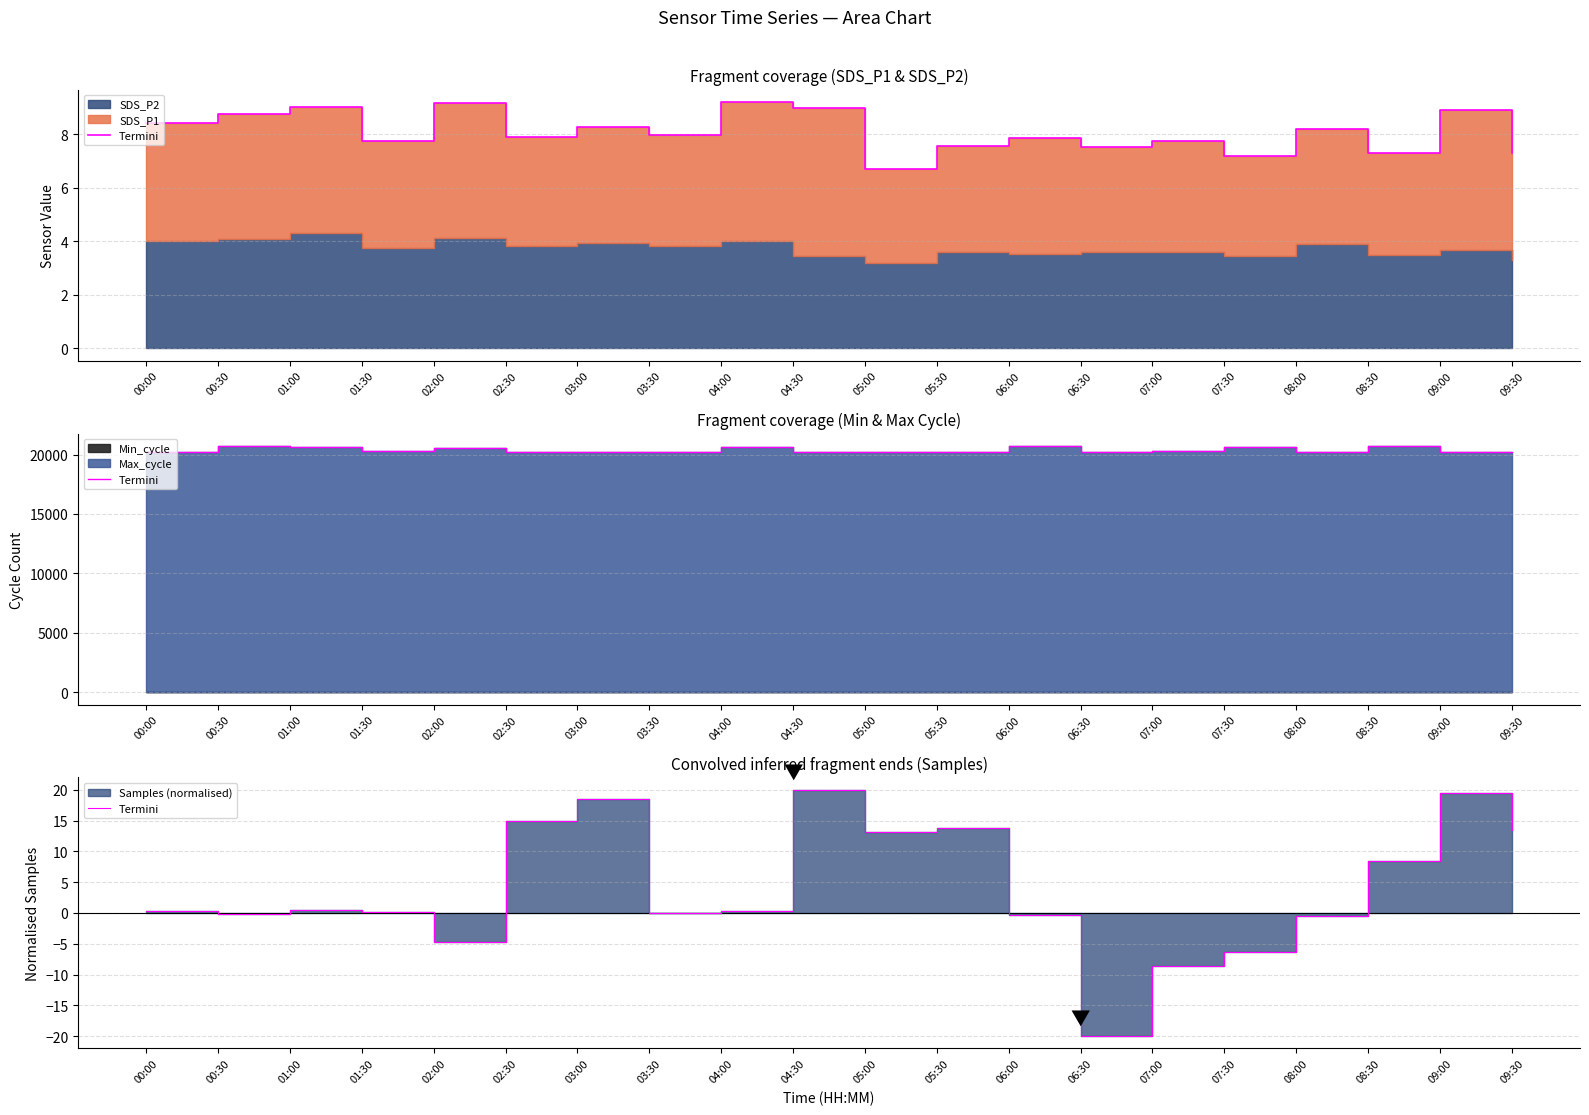

Reading right to left, list all the values displayed in this chart.

09:30=13.4	09:00=19.5	08:30=8.4	08:00=-0.5	07:30=-6.3	07:00=-8.7	06:30=-20.0	06:00=-0.4	05:30=13.8	05:00=13.2	04:30=20.0	04:00=0.3	03:30=-0.0	03:00=18.5	02:30=15.0	02:00=-4.7	01:30=0.1	01:00=0.5	00:30=-0.2	00:00=0.3